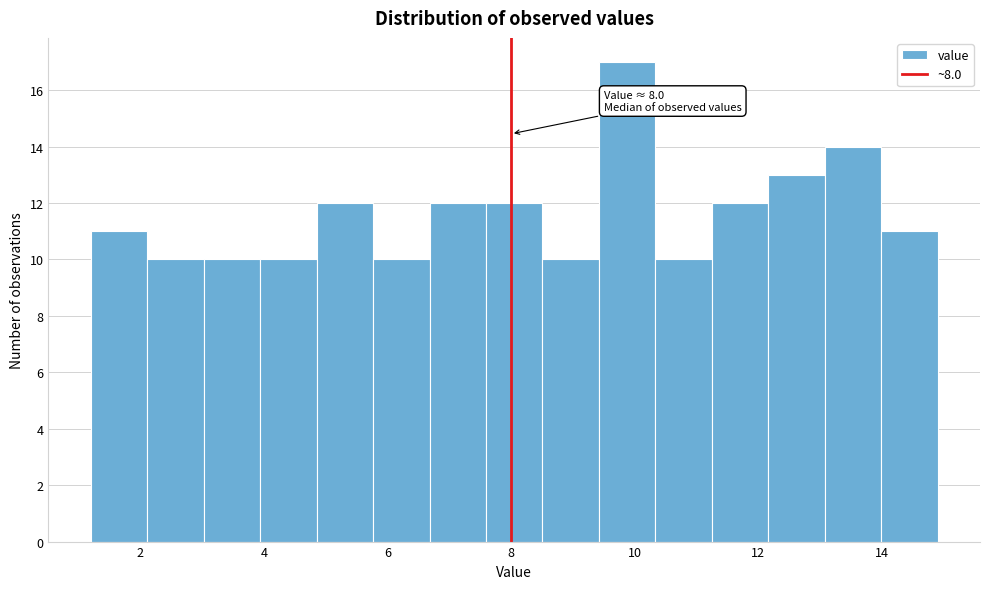

Which range on the x-axis has the tallest bar?

9.4 to 10.4